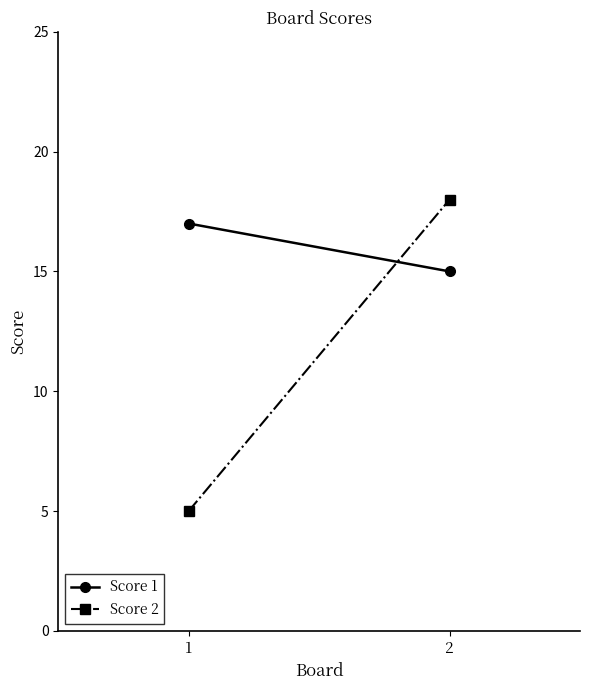

What is the average value of the Score 1 series?

16